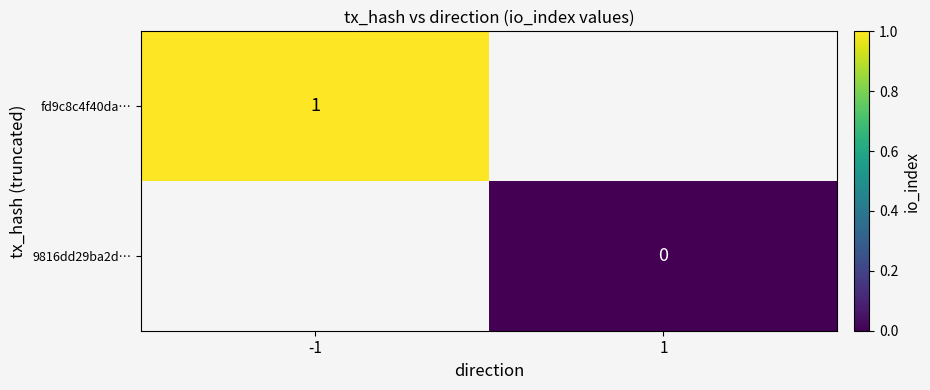

True or false: fd9c8c4f40da… has a value of 1 at -1.

True